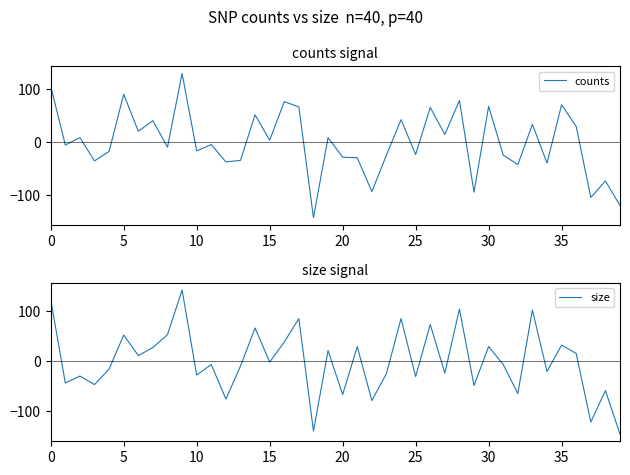

What is the difference between the maximum and minimum values in the size series?

288.0